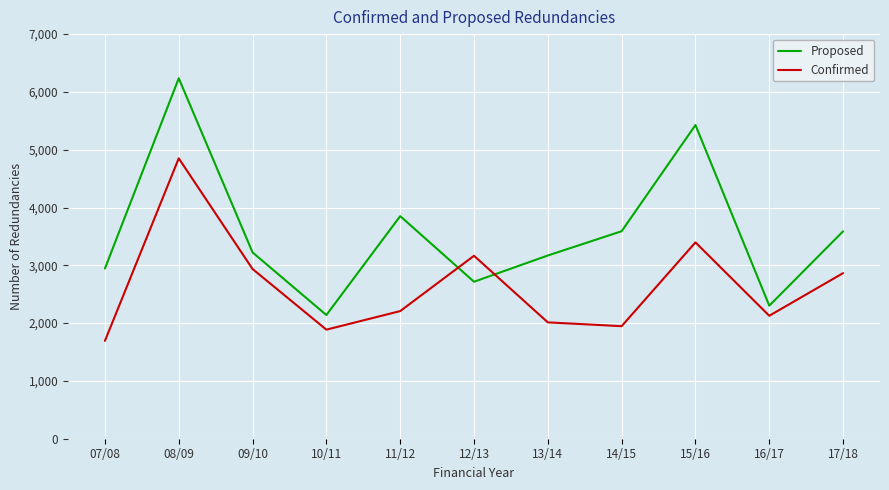

At which category does the chart reach its peak across all series?

08/09